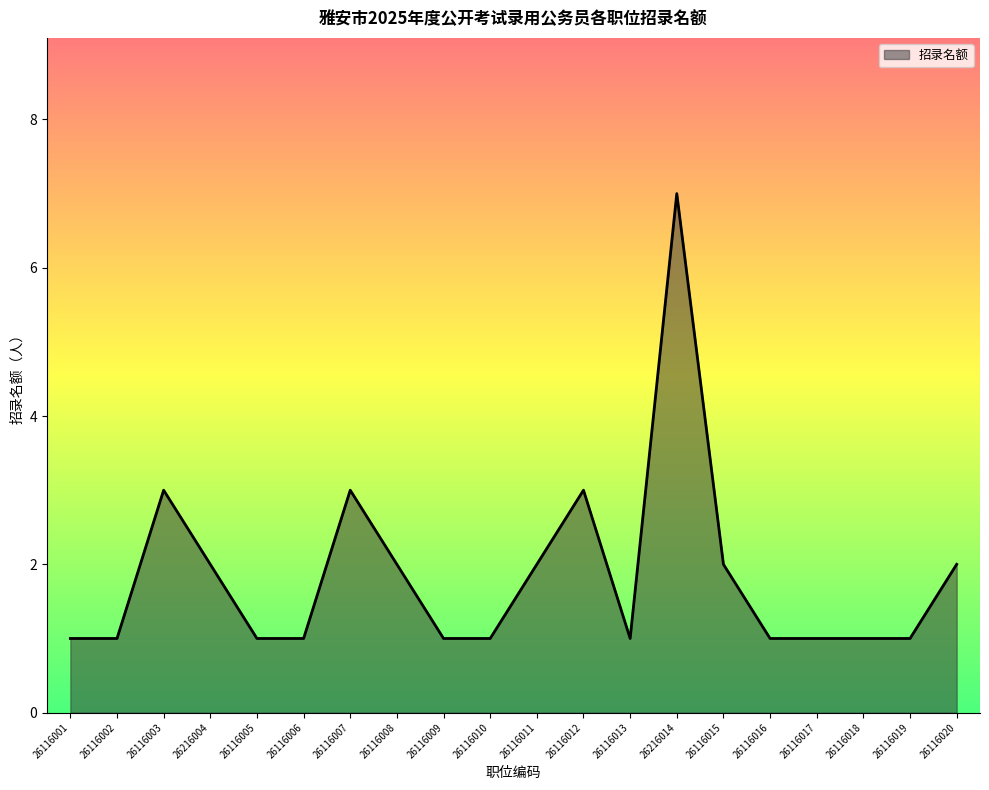

Where is the first local maximum?

26116003